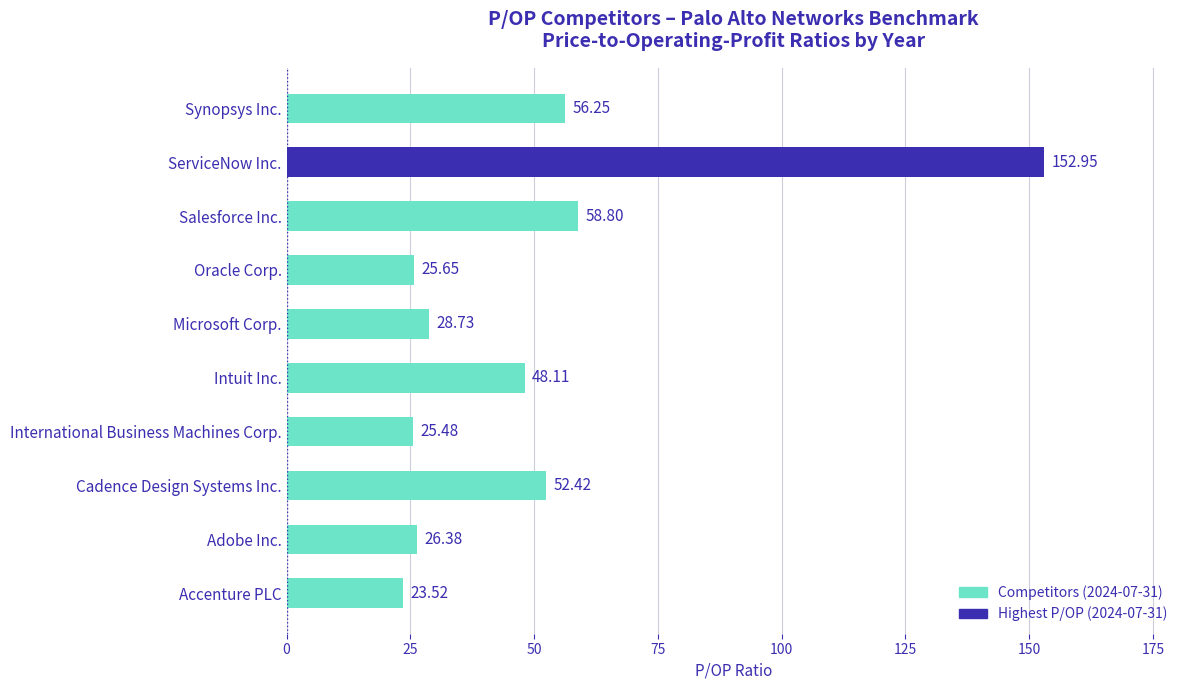

At which label is the value closest to 88?

Salesforce Inc.